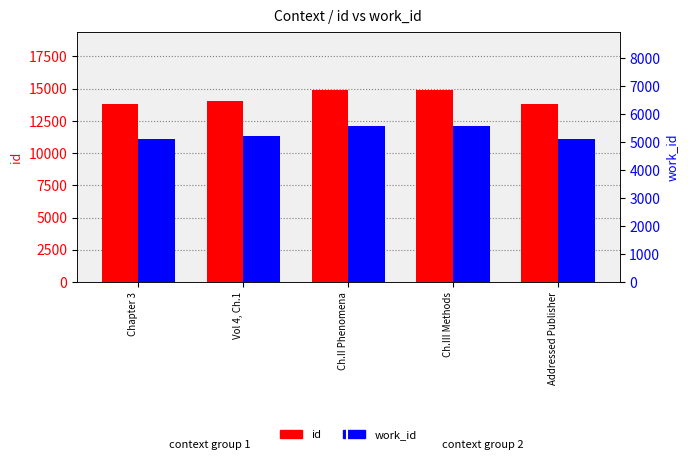

List the series in order of their peak value, lowest first.

work_id, id